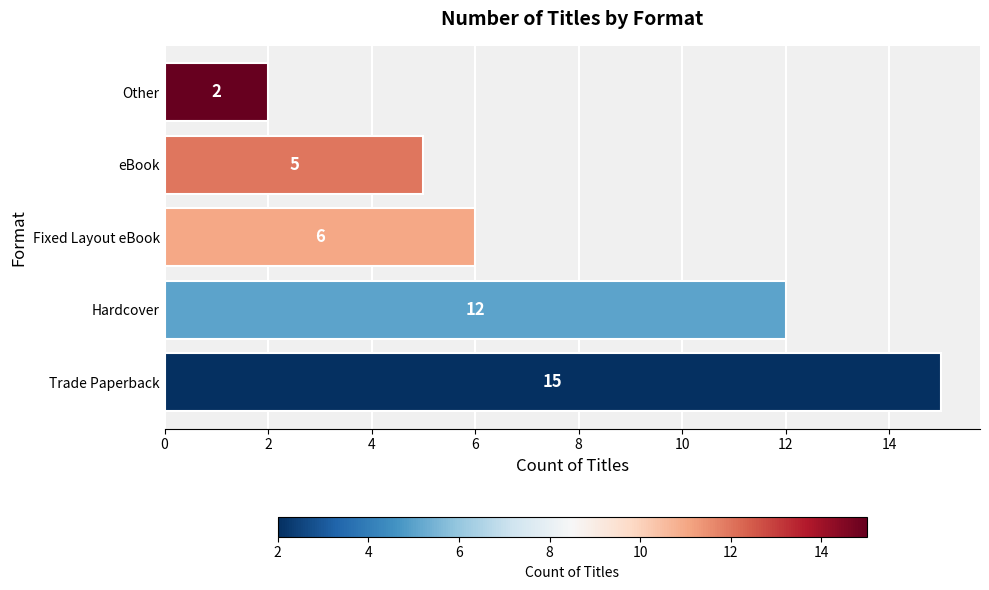

What is the difference between the maximum and second lowest values?

10